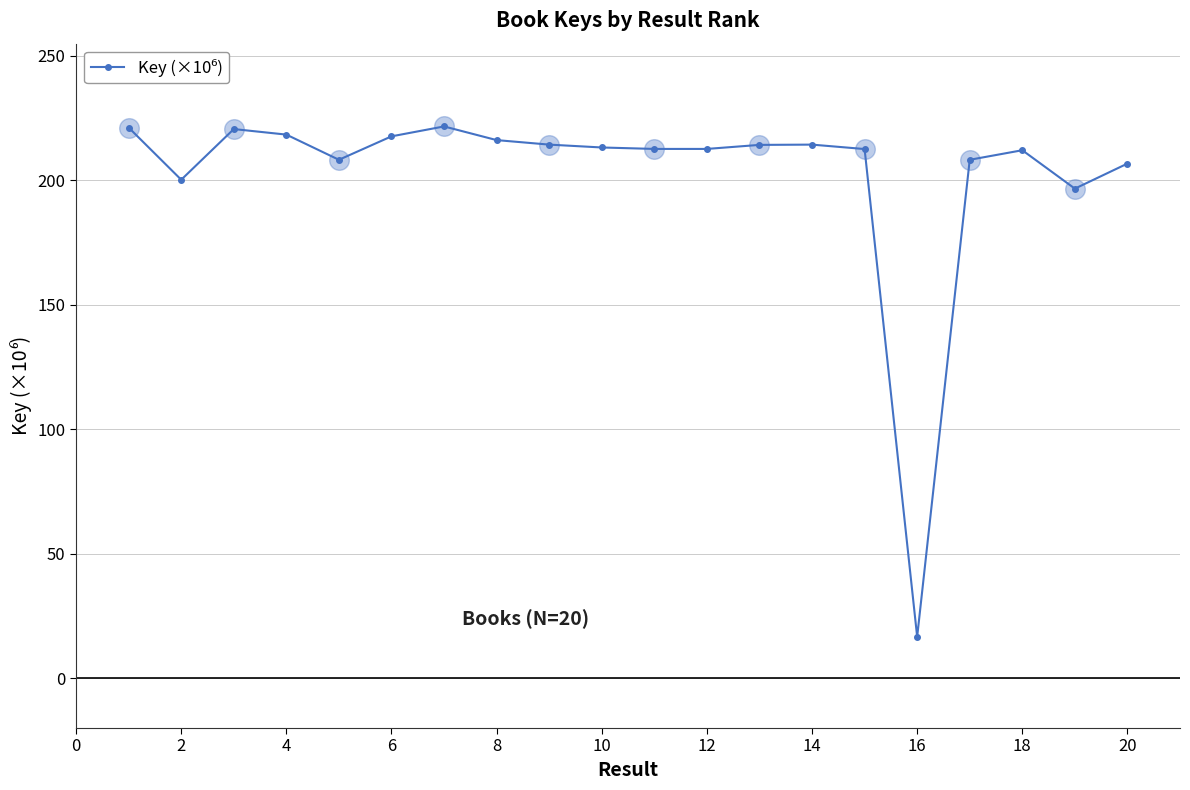

What is the value of the 17th point from the left?

208.1